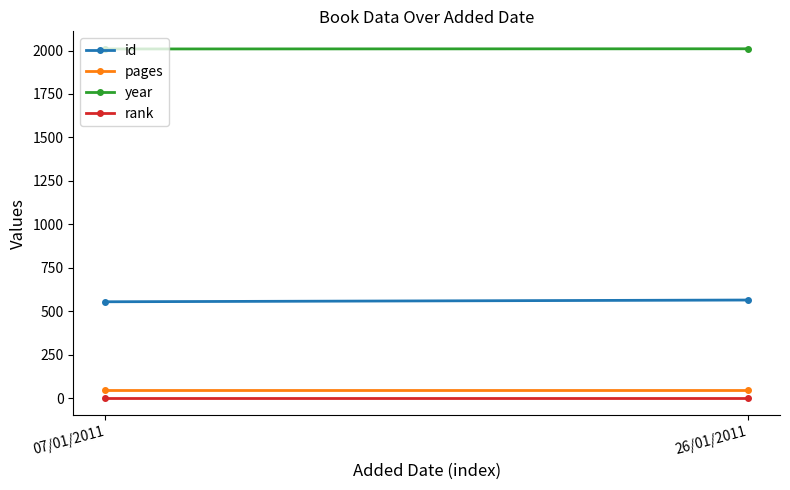

Which series changed the most between 07/01/2011 and 26/01/2011?

id